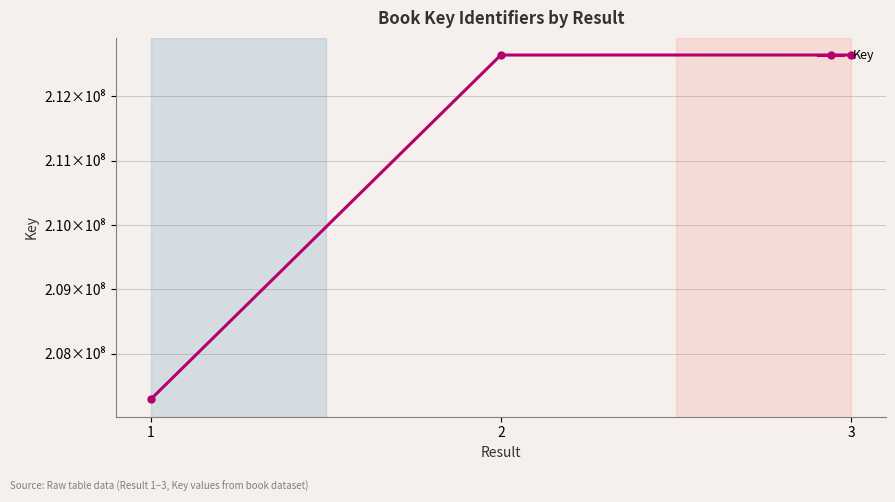

Is this an area chart (filled region under the line)?

No